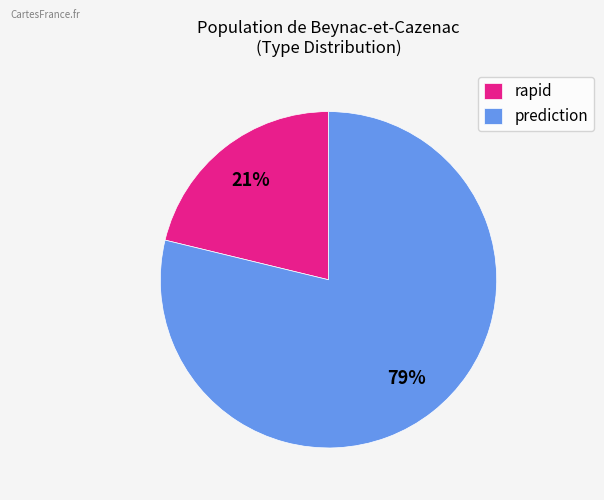

Between rapid and prediction, which is larger?

prediction